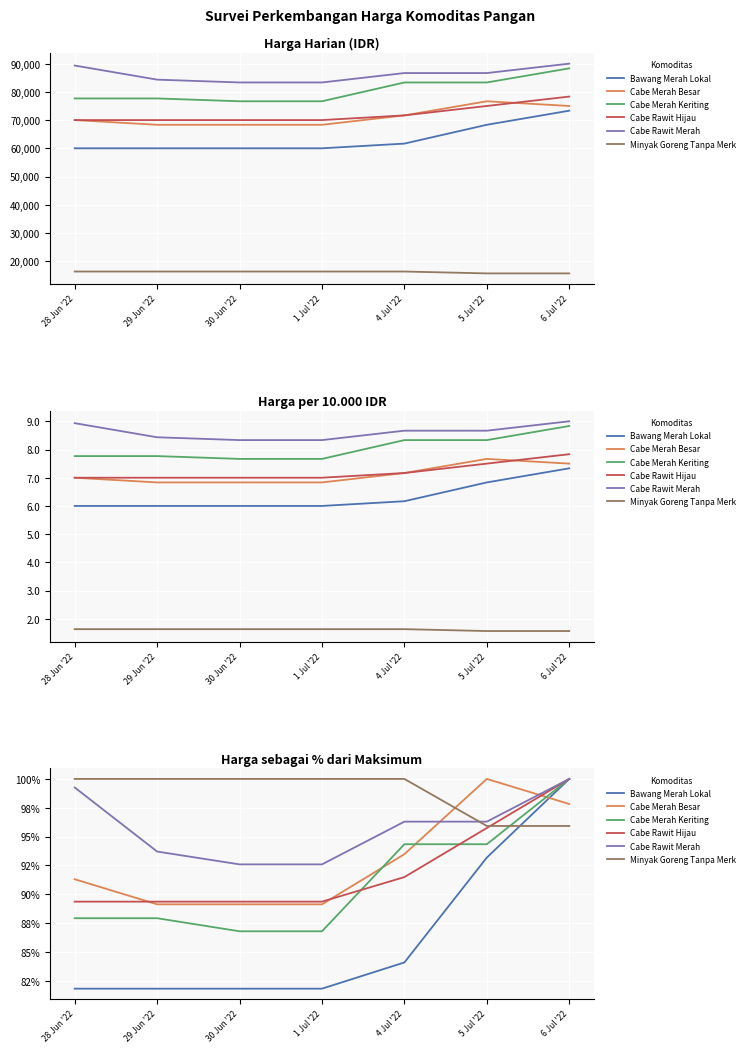

Reading left to right, what are all the values shown in this chart?

Bawang Merah Lokal: 28 Jun '22=81.8	29 Jun '22=81.8	30 Jun '22=81.8	1 Jul '22=81.8	4 Jul '22=84.1	5 Jul '22=93.2	6 Jul '22=100.0
Cabe Merah Besar: 28 Jun '22=91.3	29 Jun '22=89.1	30 Jun '22=89.1	1 Jul '22=89.1	4 Jul '22=93.5	5 Jul '22=100.0	6 Jul '22=97.8
Cabe Merah Keriting: 28 Jun '22=87.9	29 Jun '22=87.9	30 Jun '22=86.8	1 Jul '22=86.8	4 Jul '22=94.3	5 Jul '22=94.3	6 Jul '22=100.0
Cabe Rawit Hijau: 28 Jun '22=89.4	29 Jun '22=89.4	30 Jun '22=89.4	1 Jul '22=89.4	4 Jul '22=91.5	5 Jul '22=95.7	6 Jul '22=100.0
Cabe Rawit Merah: 28 Jun '22=99.3	29 Jun '22=93.7	30 Jun '22=92.6	1 Jul '22=92.6	4 Jul '22=96.3	5 Jul '22=96.3	6 Jul '22=100.0
Minyak Goreng Tanpa Merk: 28 Jun '22=100.0	29 Jun '22=100.0	30 Jun '22=100.0	1 Jul '22=100.0	4 Jul '22=100.0	5 Jul '22=95.9	6 Jul '22=95.9